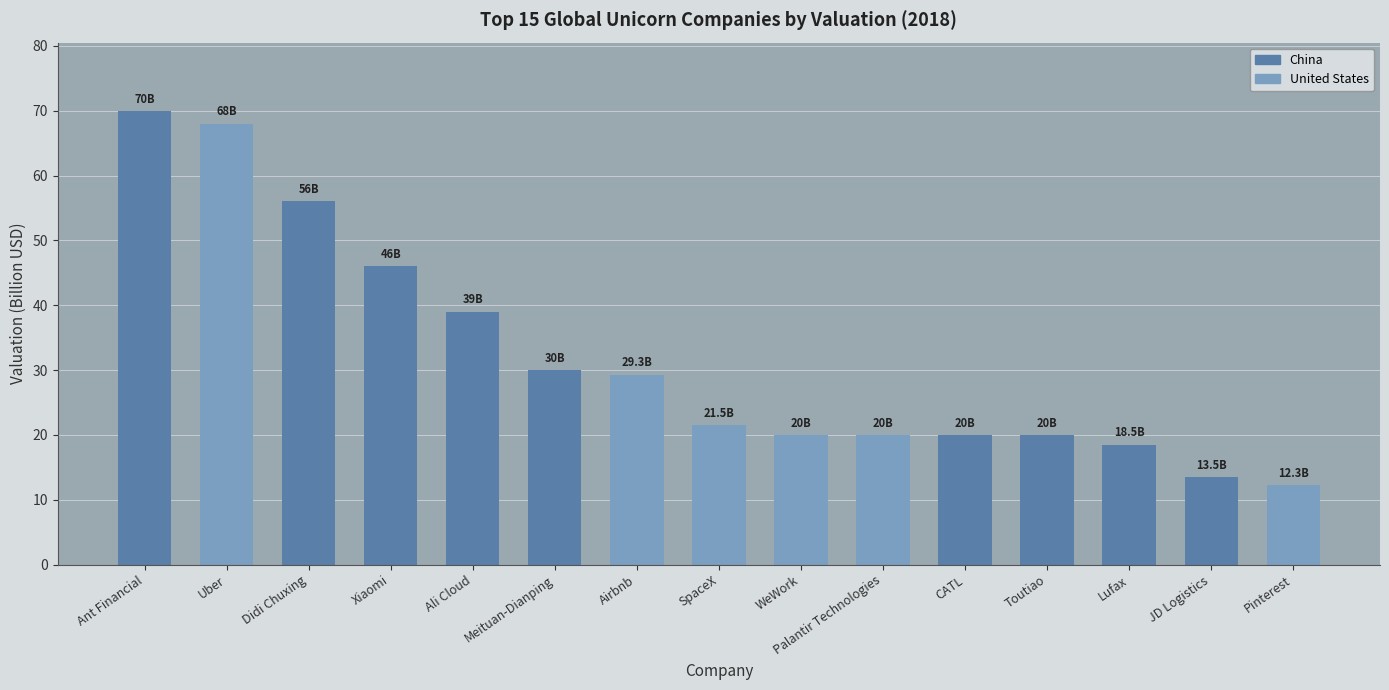

What is the difference between the second highest and minimum values?

55.7